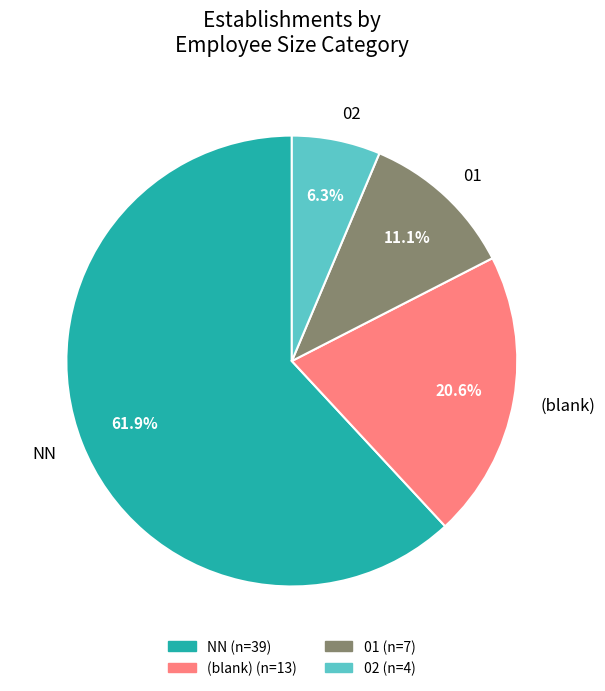

Combined, what portion of the pie is NN and 02?

68.3%